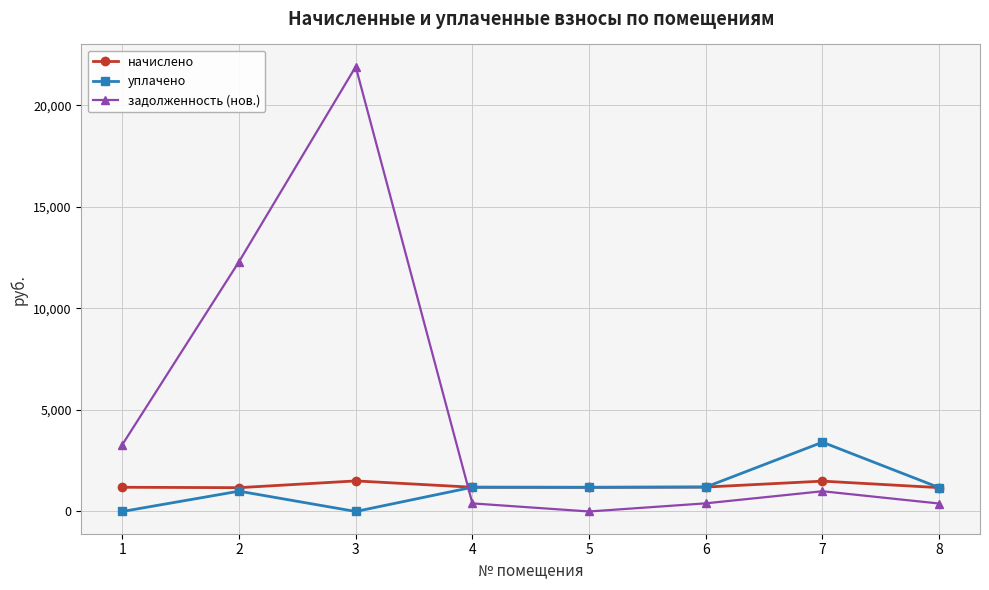

What is the average value of the начислено series?

1266.0